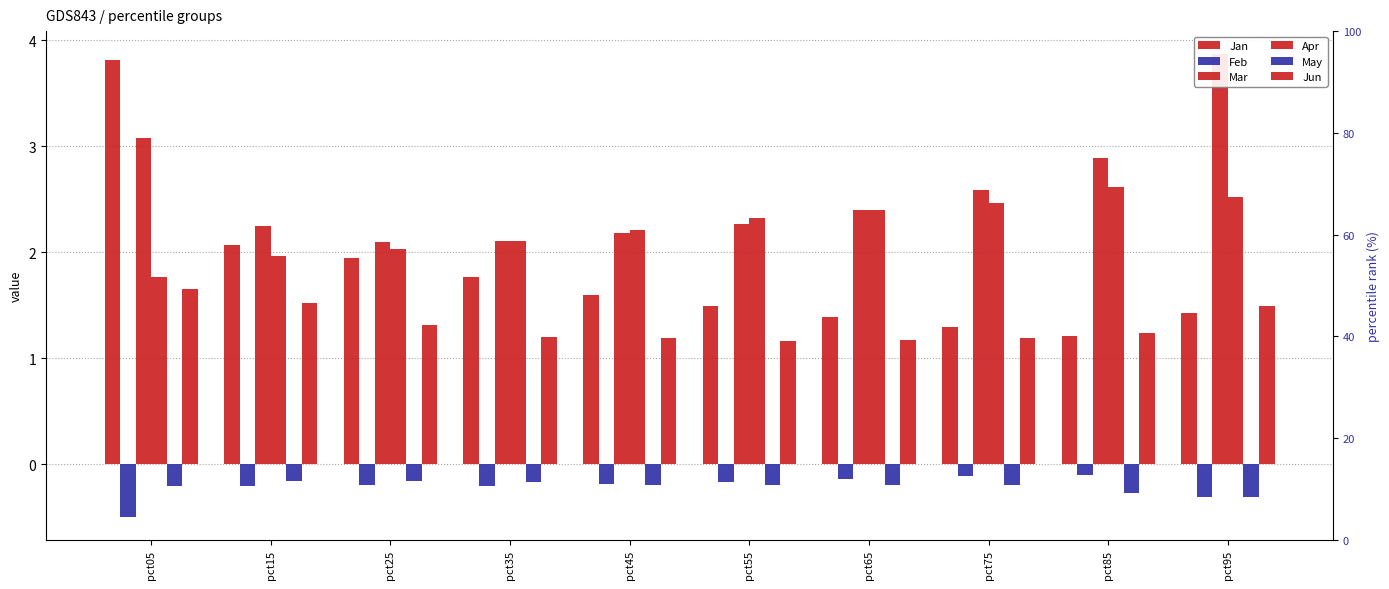

Is it true that May equals -0.2 at pct15?

True